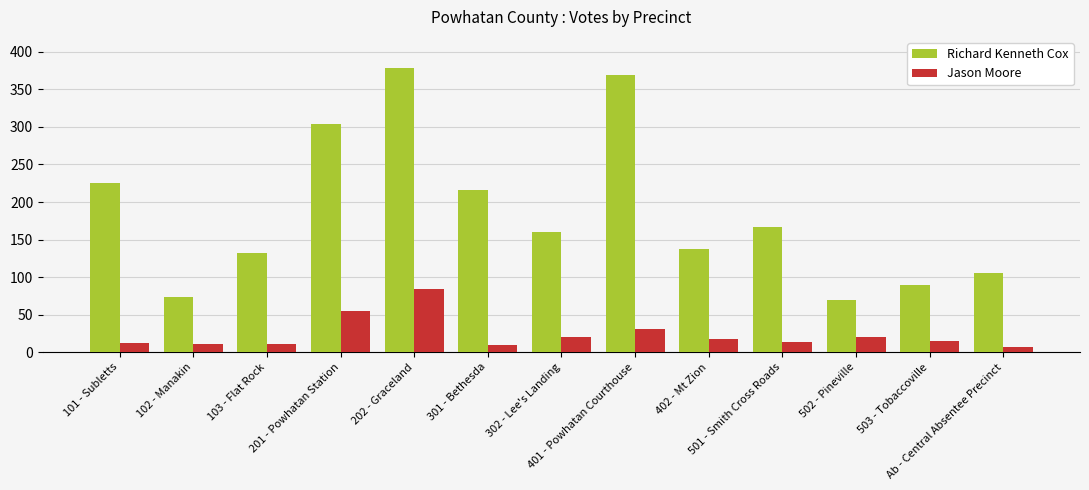

Which series changed the most between 201 - Powhatan Station and 302 - Lee's Landing?

Richard Kenneth Cox